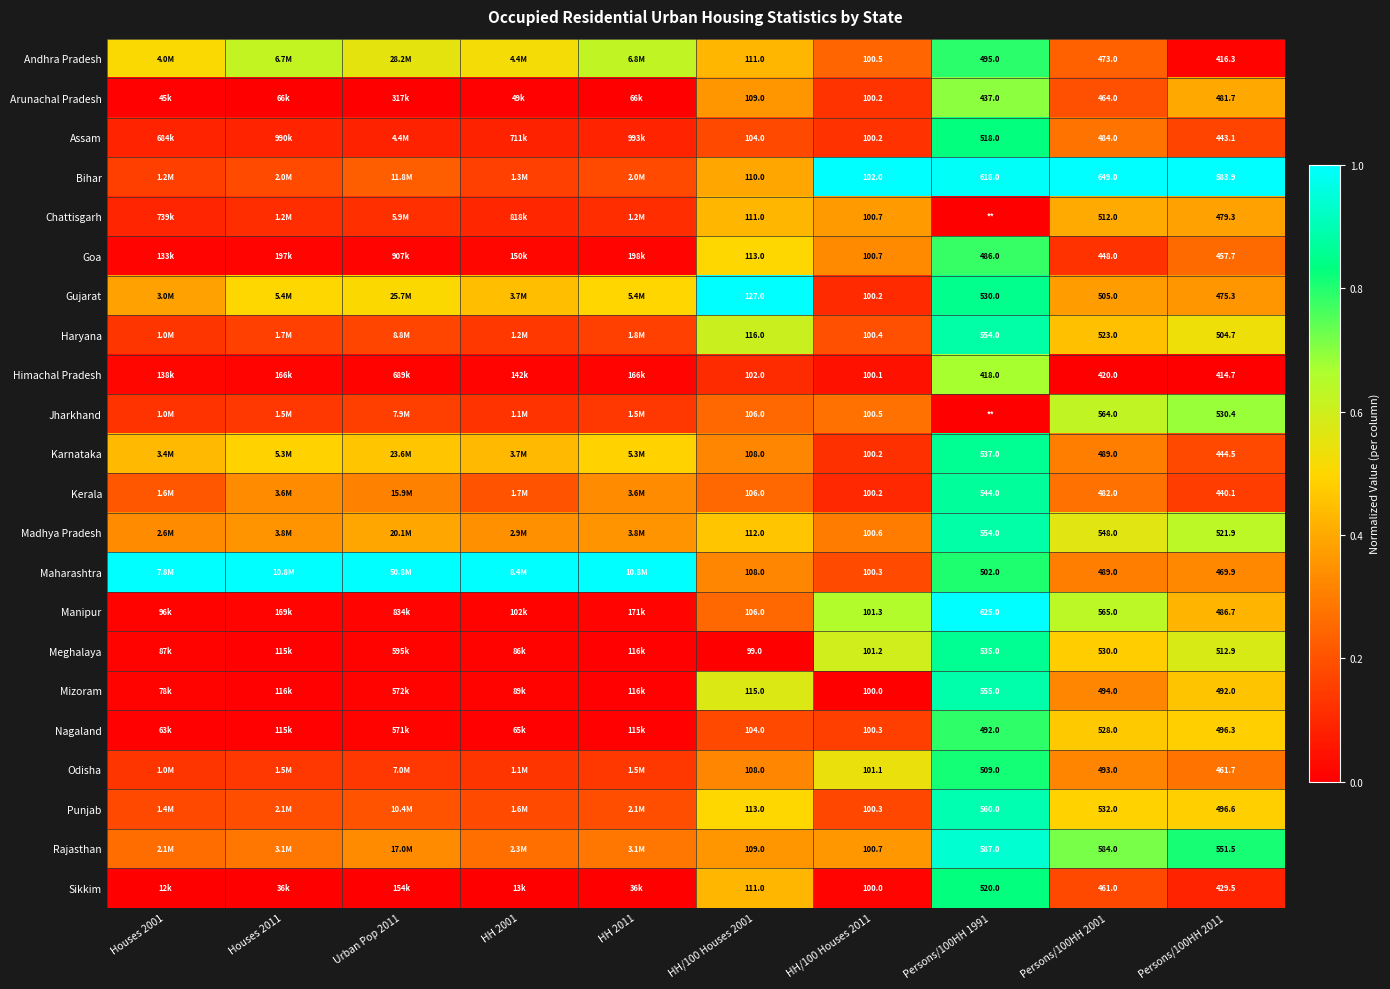

Is the value of Punjab at Persons/100HH 2001 greater than the value of Arunachal Pradesh at HH/100 Houses 2001?

Yes